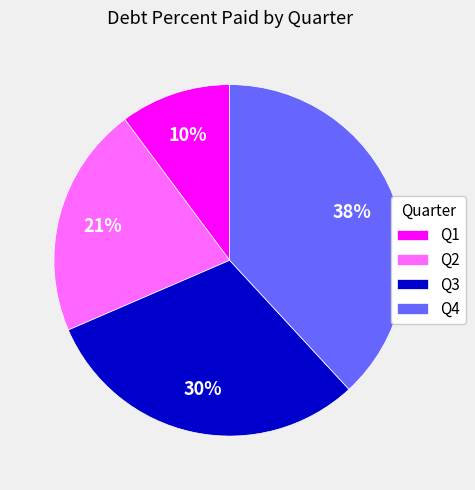

To the nearest percent, what is the combined percentage of Q1 and Q4?

48%